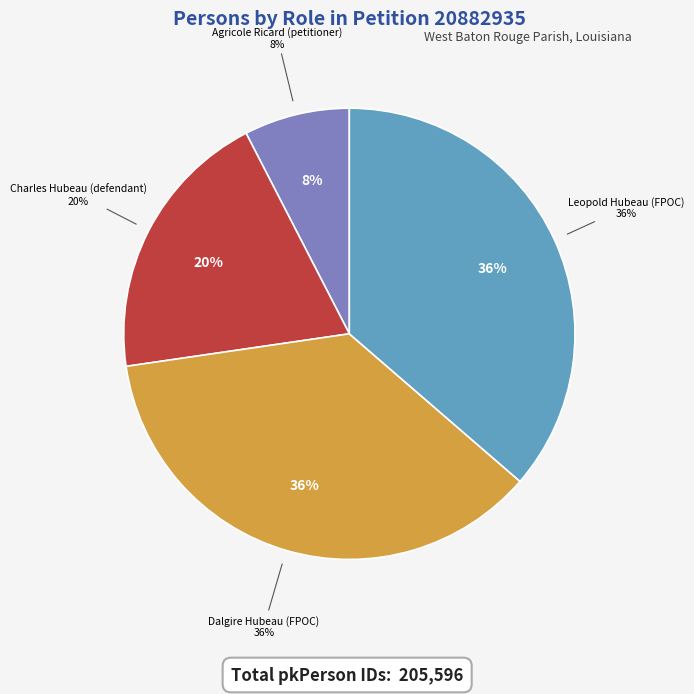

What is the change in value from Agricole Ricard (petitioner) to Leopold Hubeau (FPOC)?

+59169